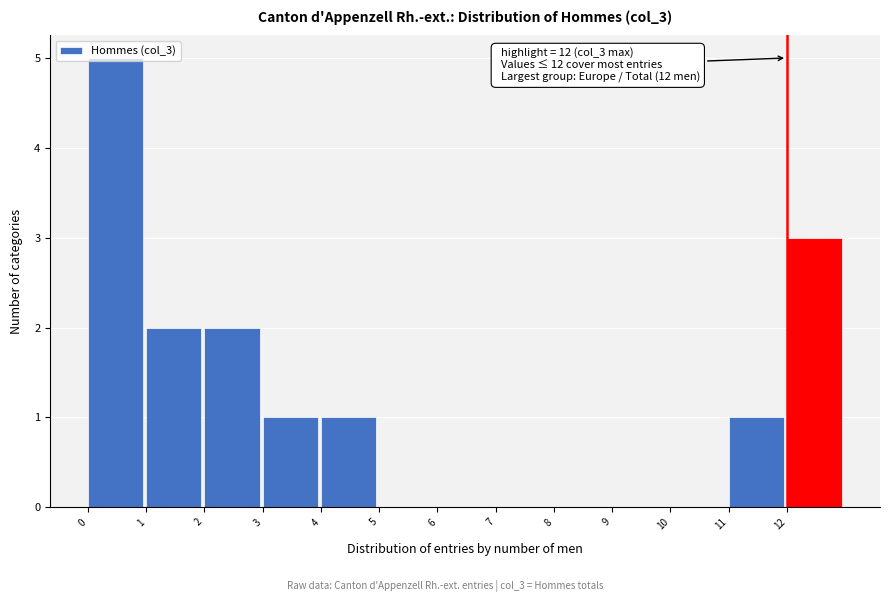

Which range on the x-axis has the tallest bar?

0 to 1